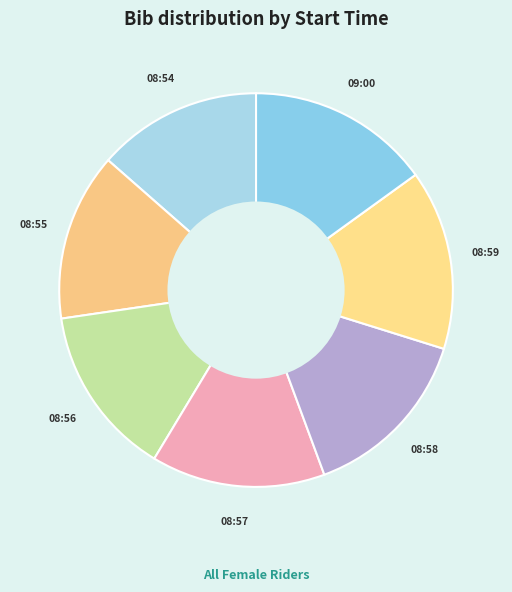

Count the number of slices in the pie.

7